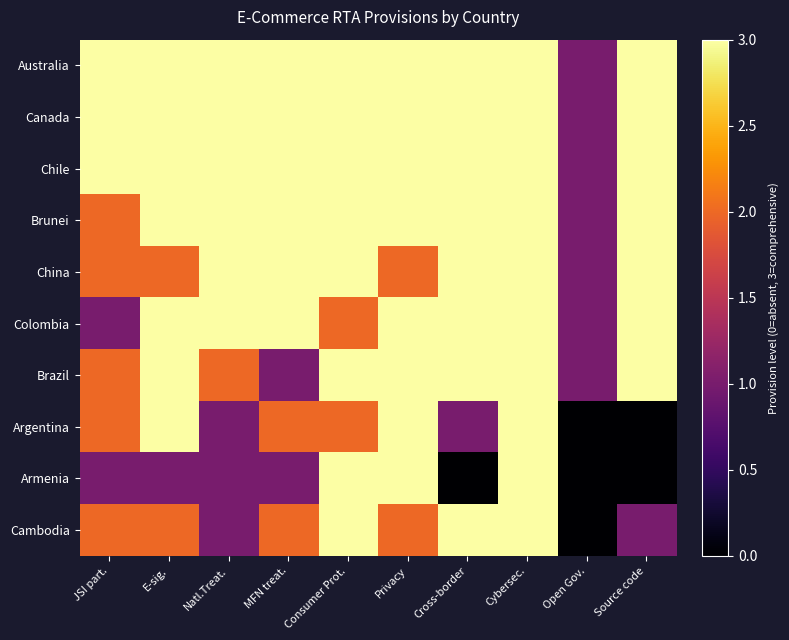

List the series in order of their peak value, lowest first.

Australia, Canada, Chile, Brunei, China, Colombia, Brazil, Argentina, Armenia, Cambodia